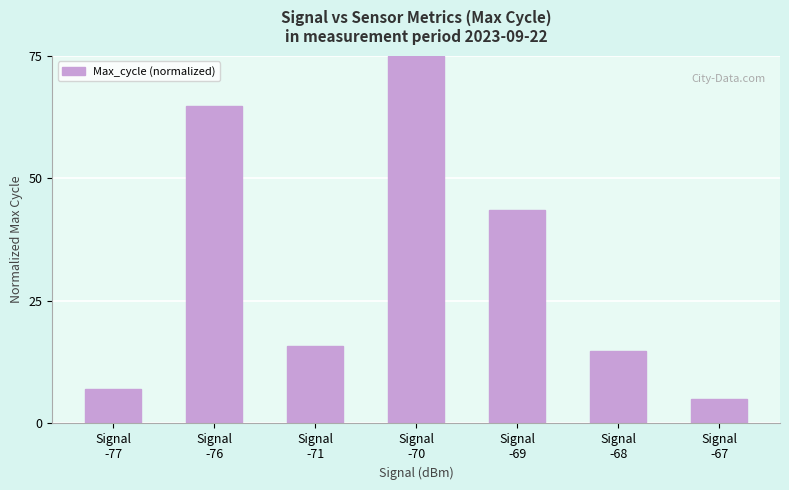

What is the difference between the maximum and minimum values?

70.0